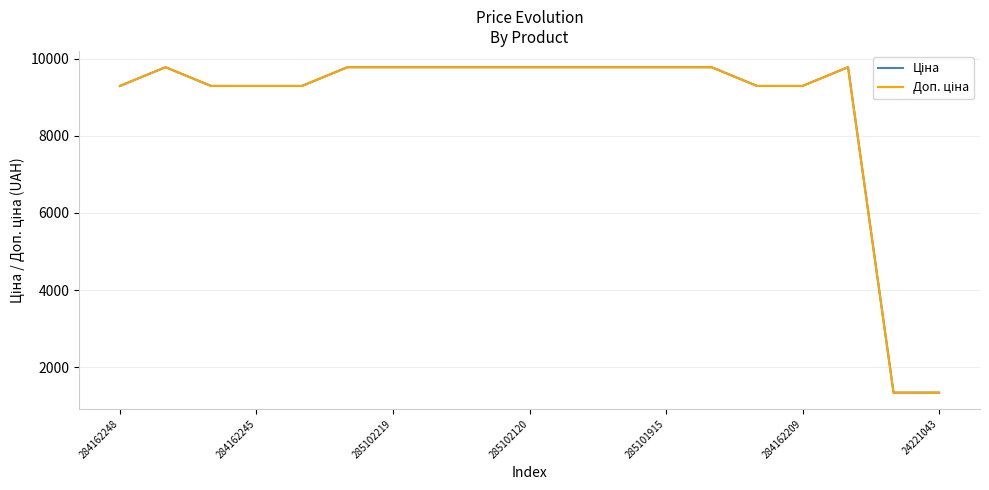

What is the minimum value shown in the chart?

1347.9